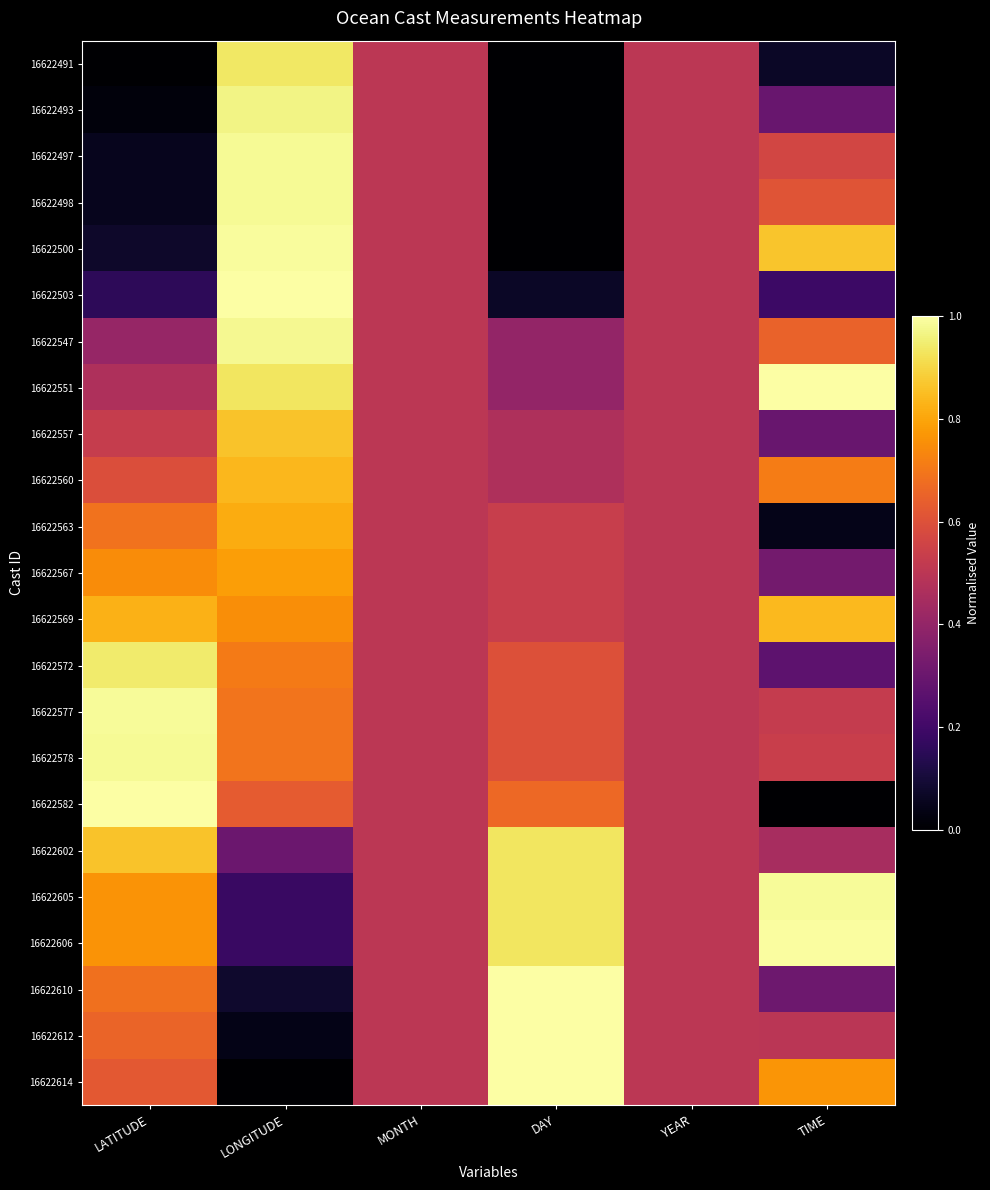

Reading left to right, list all the values displayed in this chart.

16622491: LATITUDE=0.0	LONGITUDE=0.9	MONTH=0.5	DAY=0.0	YEAR=0.5	TIME=0.1
16622493: LATITUDE=0.0	LONGITUDE=1.0	MONTH=0.5	DAY=0.0	YEAR=0.5	TIME=0.3
16622497: LATITUDE=0.1	LONGITUDE=1.0	MONTH=0.5	DAY=0.0	YEAR=0.5	TIME=0.6
16622498: LATITUDE=0.1	LONGITUDE=1.0	MONTH=0.5	DAY=0.0	YEAR=0.5	TIME=0.6
16622500: LATITUDE=0.1	LONGITUDE=1.0	MONTH=0.5	DAY=0.0	YEAR=0.5	TIME=0.9
16622503: LATITUDE=0.2	LONGITUDE=1.0	MONTH=0.5	DAY=0.1	YEAR=0.5	TIME=0.2
16622547: LATITUDE=0.4	LONGITUDE=1.0	MONTH=0.5	DAY=0.4	YEAR=0.5	TIME=0.7
16622551: LATITUDE=0.5	LONGITUDE=0.9	MONTH=0.5	DAY=0.4	YEAR=0.5	TIME=1.0
16622557: LATITUDE=0.5	LONGITUDE=0.9	MONTH=0.5	DAY=0.5	YEAR=0.5	TIME=0.3
16622560: LATITUDE=0.6	LONGITUDE=0.8	MONTH=0.5	DAY=0.5	YEAR=0.5	TIME=0.7
16622563: LATITUDE=0.7	LONGITUDE=0.8	MONTH=0.5	DAY=0.5	YEAR=0.5	TIME=0.0
16622567: LATITUDE=0.7	LONGITUDE=0.8	MONTH=0.5	DAY=0.5	YEAR=0.5	TIME=0.3
16622569: LATITUDE=0.8	LONGITUDE=0.8	MONTH=0.5	DAY=0.5	YEAR=0.5	TIME=0.8
16622572: LATITUDE=0.9	LONGITUDE=0.7	MONTH=0.5	DAY=0.6	YEAR=0.5	TIME=0.3
16622577: LATITUDE=1.0	LONGITUDE=0.7	MONTH=0.5	DAY=0.6	YEAR=0.5	TIME=0.5
16622578: LATITUDE=1.0	LONGITUDE=0.7	MONTH=0.5	DAY=0.6	YEAR=0.5	TIME=0.5
16622582: LATITUDE=1.0	LONGITUDE=0.6	MONTH=0.5	DAY=0.7	YEAR=0.5	TIME=0.0
16622602: LATITUDE=0.9	LONGITUDE=0.3	MONTH=0.5	DAY=0.9	YEAR=0.5	TIME=0.5
16622605: LATITUDE=0.8	LONGITUDE=0.2	MONTH=0.5	DAY=0.9	YEAR=0.5	TIME=1.0
16622606: LATITUDE=0.8	LONGITUDE=0.2	MONTH=0.5	DAY=0.9	YEAR=0.5	TIME=1.0
16622610: LATITUDE=0.7	LONGITUDE=0.1	MONTH=0.5	DAY=1.0	YEAR=0.5	TIME=0.3
16622612: LATITUDE=0.7	LONGITUDE=0.0	MONTH=0.5	DAY=1.0	YEAR=0.5	TIME=0.5
16622614: LATITUDE=0.6	LONGITUDE=0.0	MONTH=0.5	DAY=1.0	YEAR=0.5	TIME=0.8